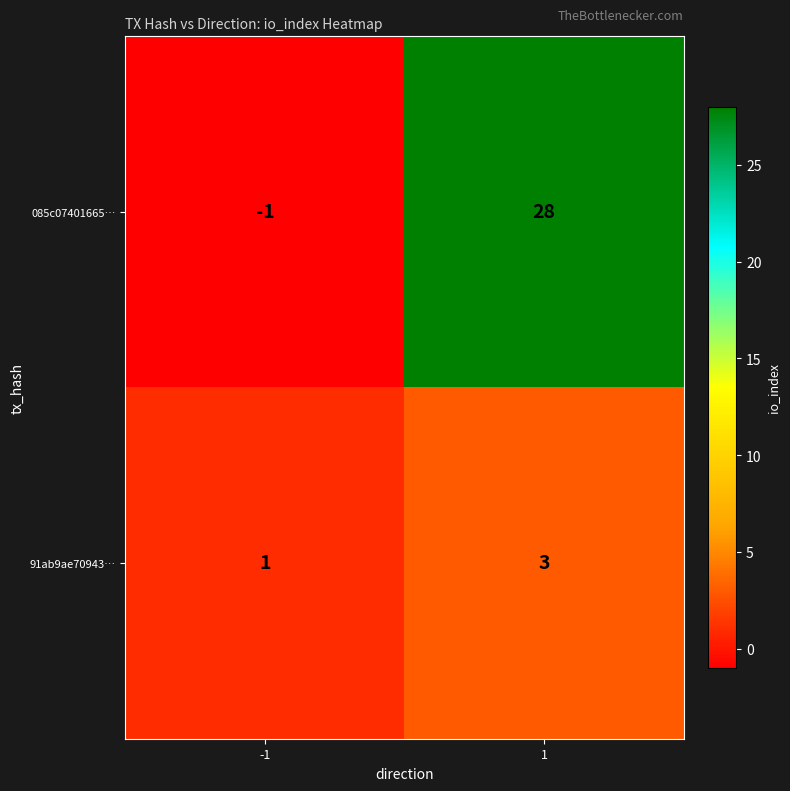

The 085c07401665… series shows -1 at -1. True or false?

True